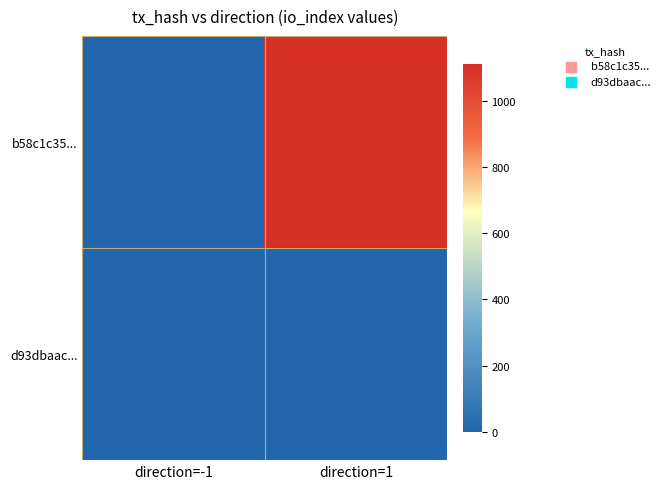

What is the maximum value shown in the chart?

1111